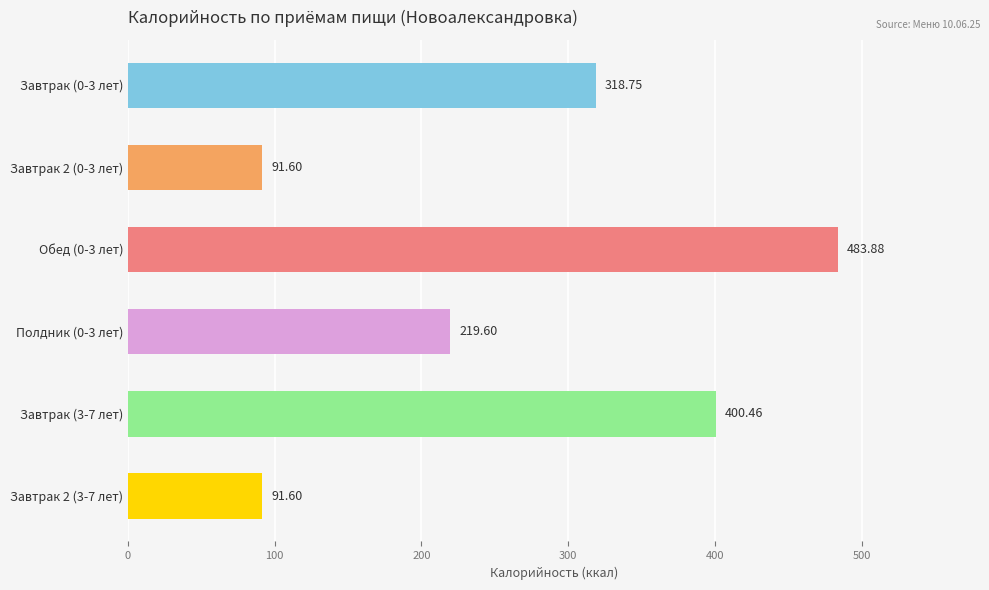

Between Полдник (0-3 лет) and Завтрак (0-3 лет), which is larger?

Завтрак (0-3 лет)